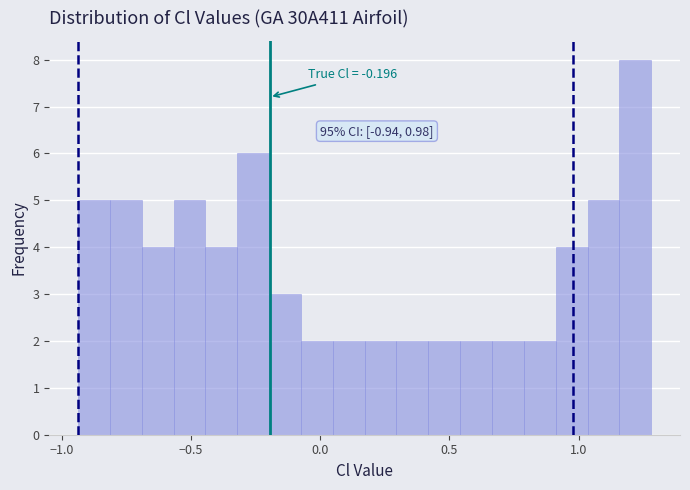

Around what value on the x-axis is the tallest bar? Give the approximate position of its centre, as read against the axis.

1.20